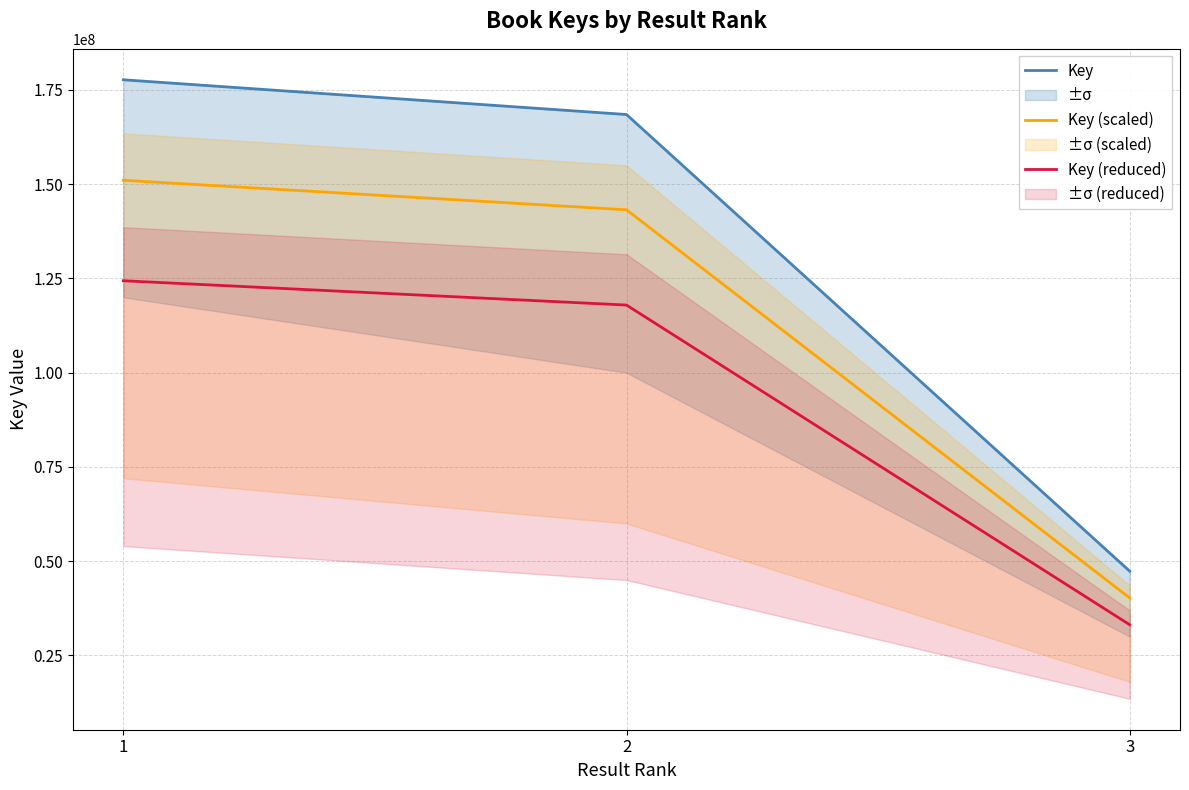

At which label does Key (reduced) reach its peak?

1